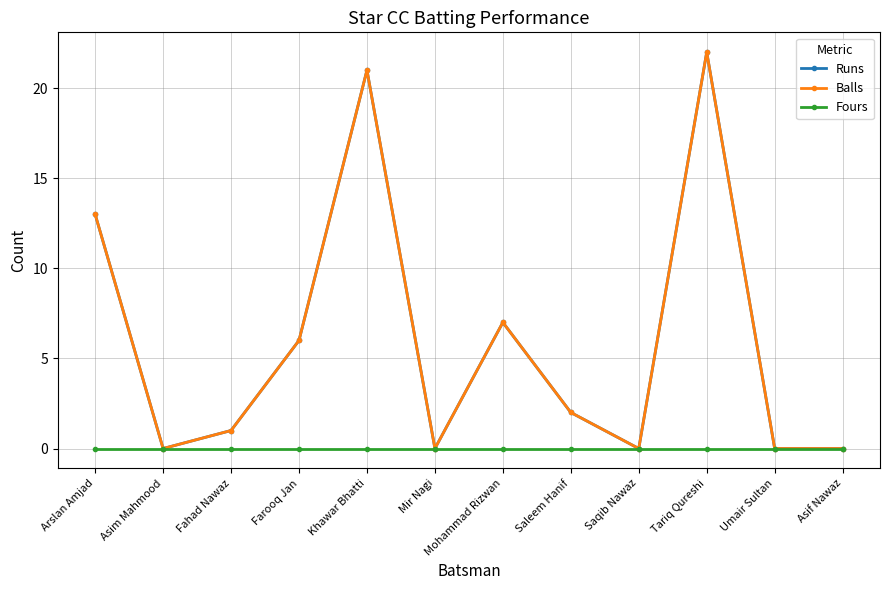

True or false: Runs and Fours cross at least once.

False